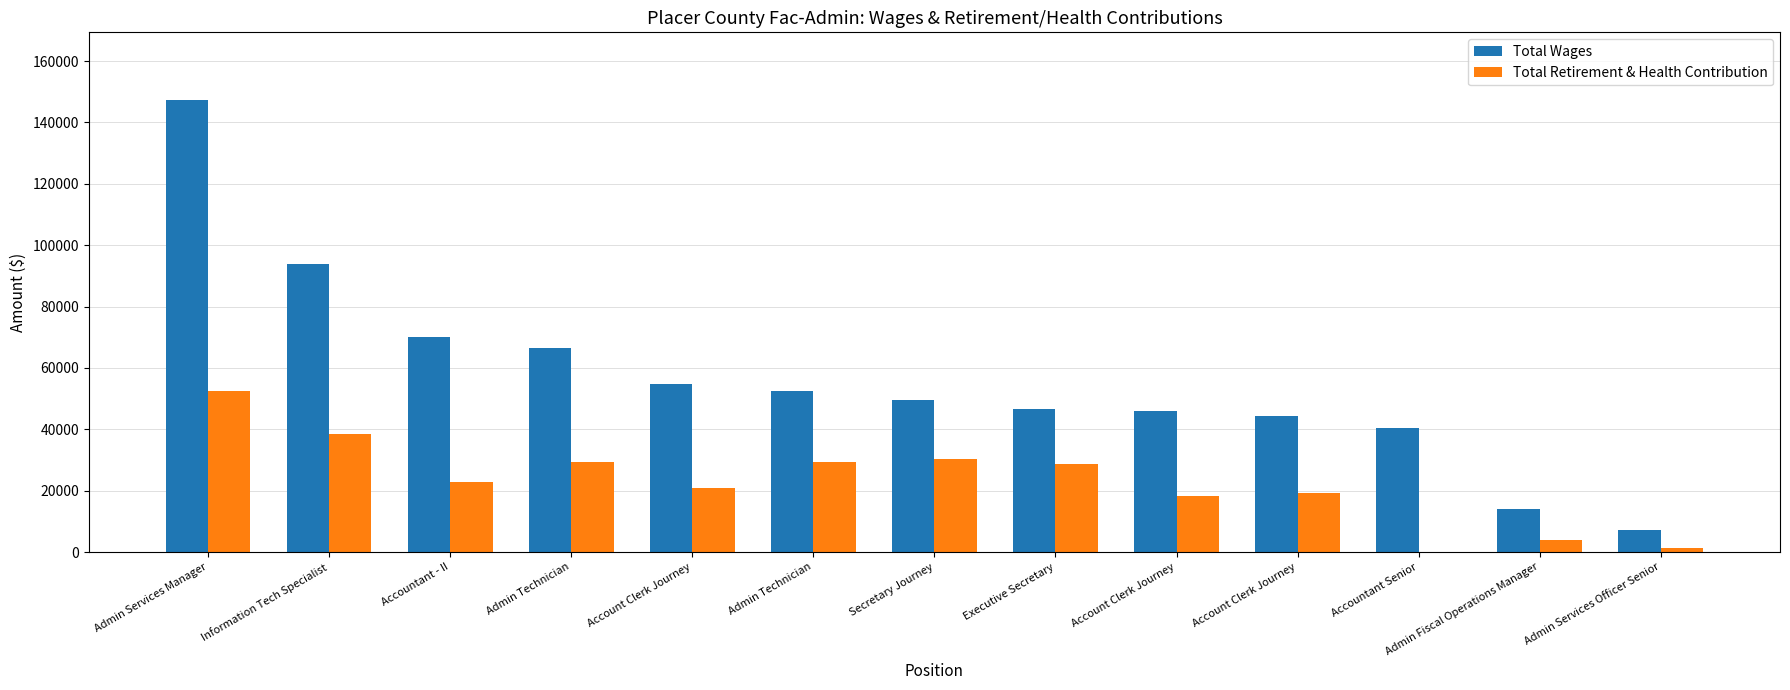

Does the chart contain stacked bars?

No